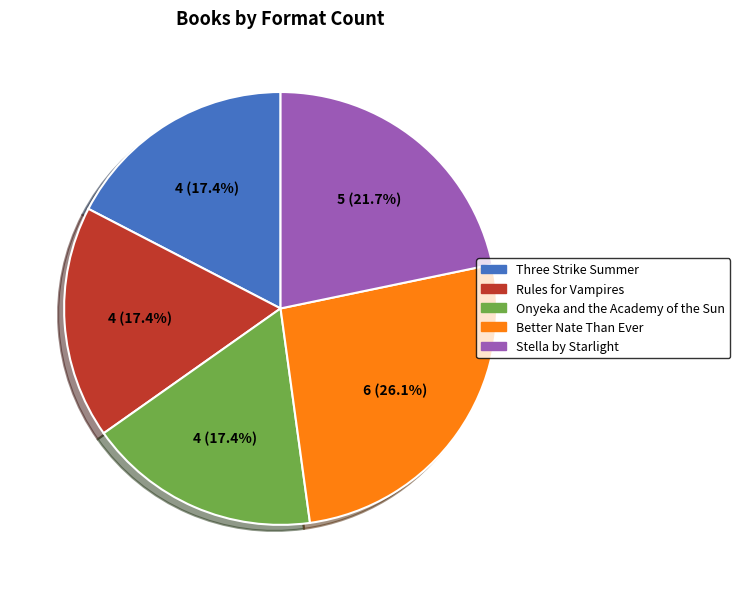

What percentage is the Rules for Vampires slice, to the nearest percent?

17%